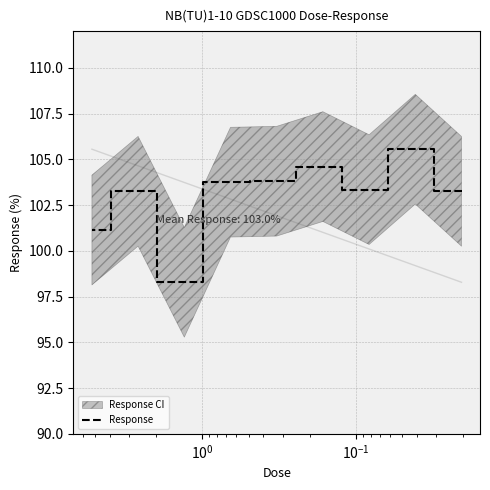

How many interior local valleys (lower than both neighbors) does the data have?

2